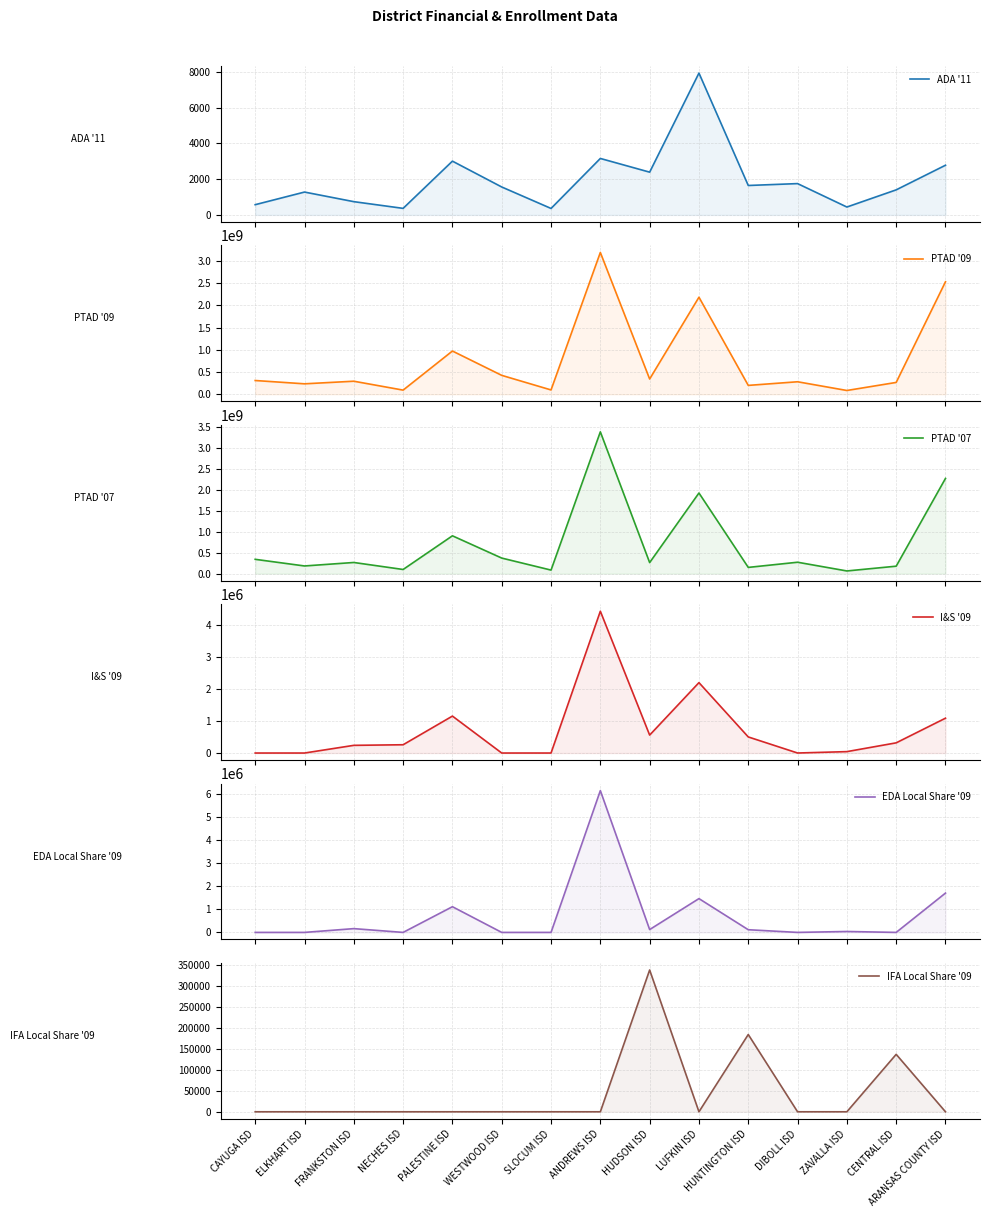

What is the difference between the IFA Local Share '09 values at ANDREWS ISD and HUNTINGTON ISD?

183776.0